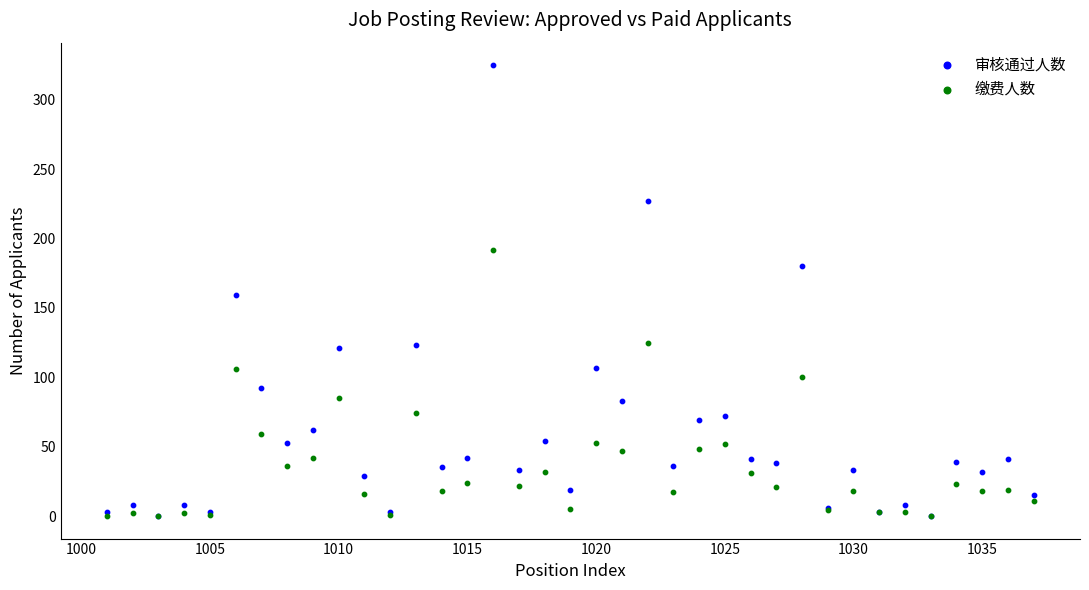

What are all the series names shown in the legend?

审核通过人数, 缴费人数